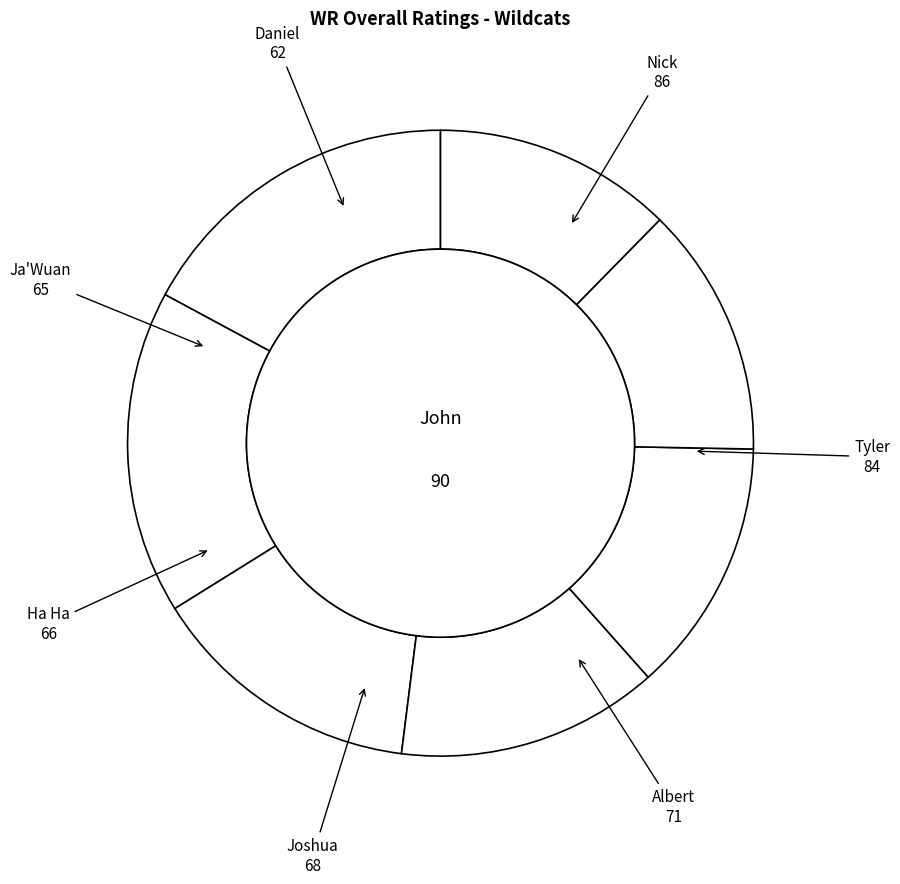

Does any single category account for the majority?

No